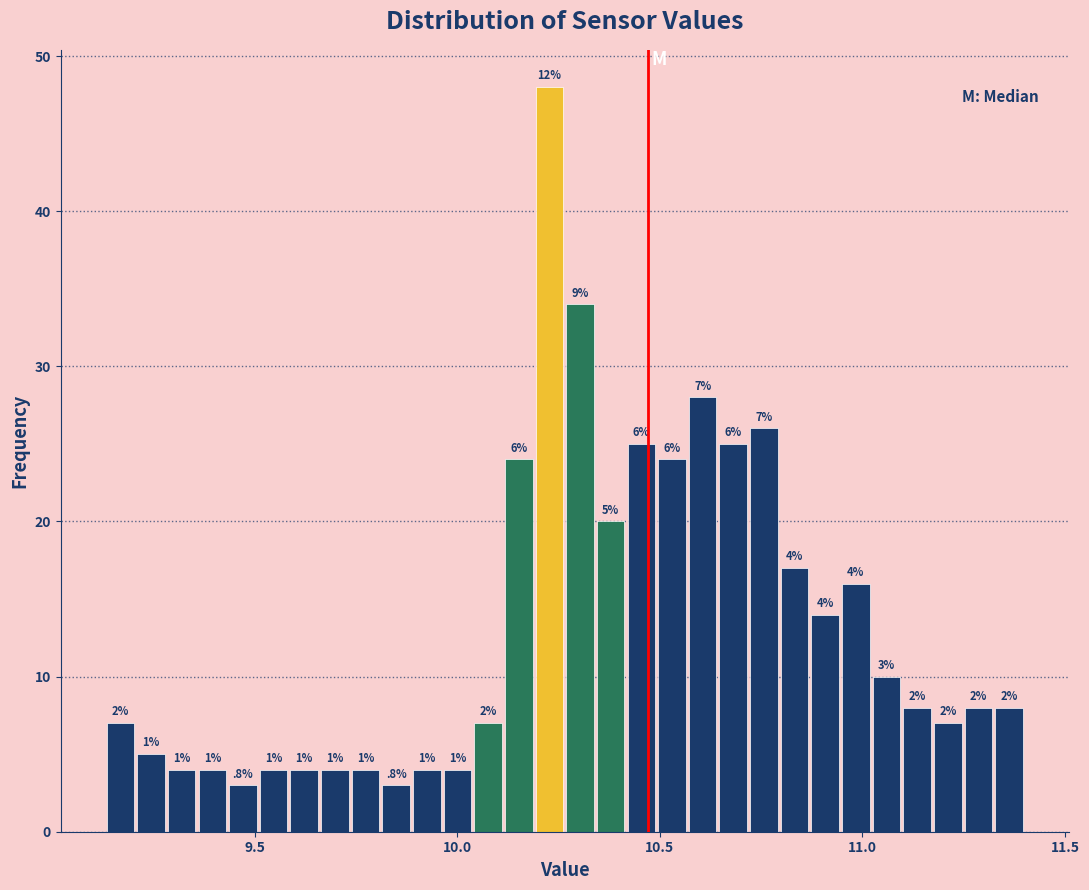

Read against the x-axis, roughly where is the centre of the tallest bar?

10.25